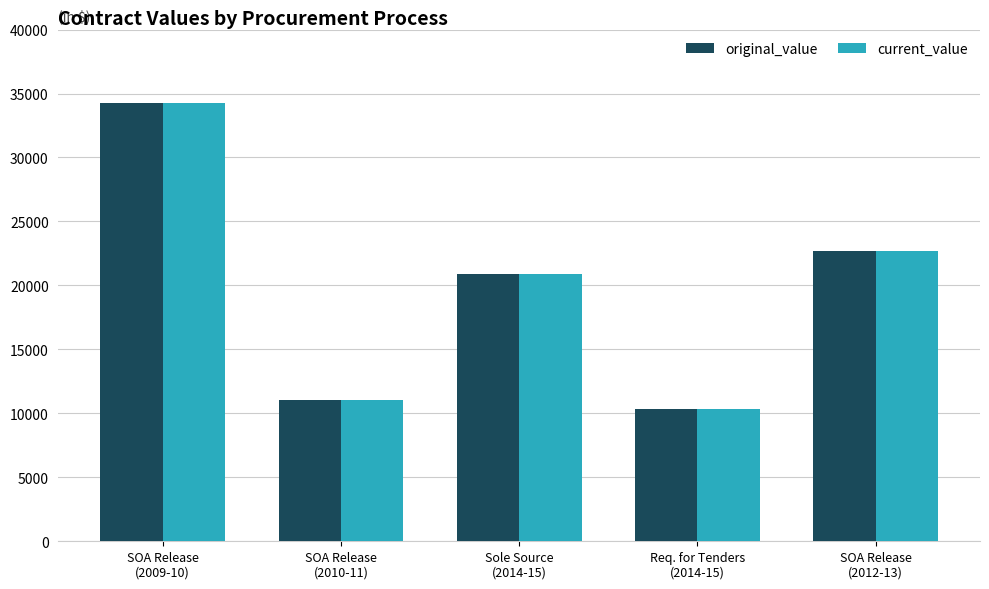

Is the value of original_value at Sole Source
(2014-15) greater than the value of current_value at SOA Release
(2010-11)?

Yes